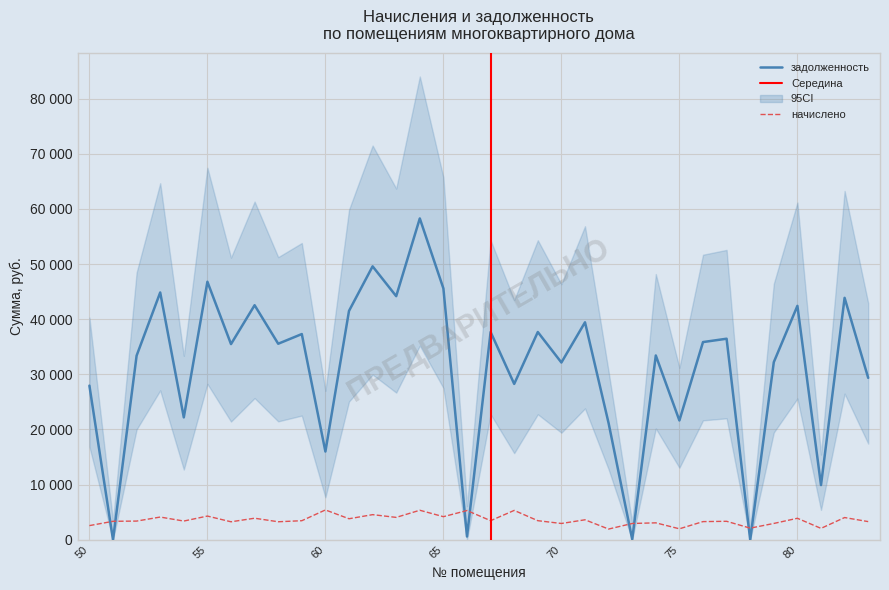

After their last crossing, which series has the higher values: начислено or задолженность?

задолженность